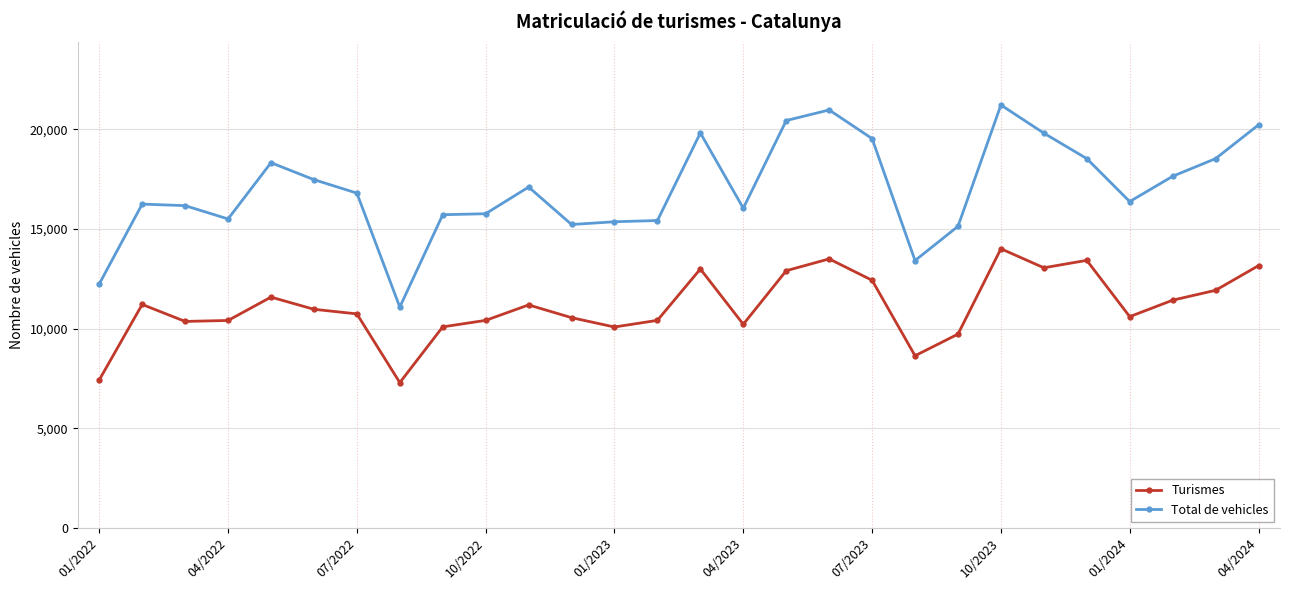

What is the maximum value for Turismes?

14002